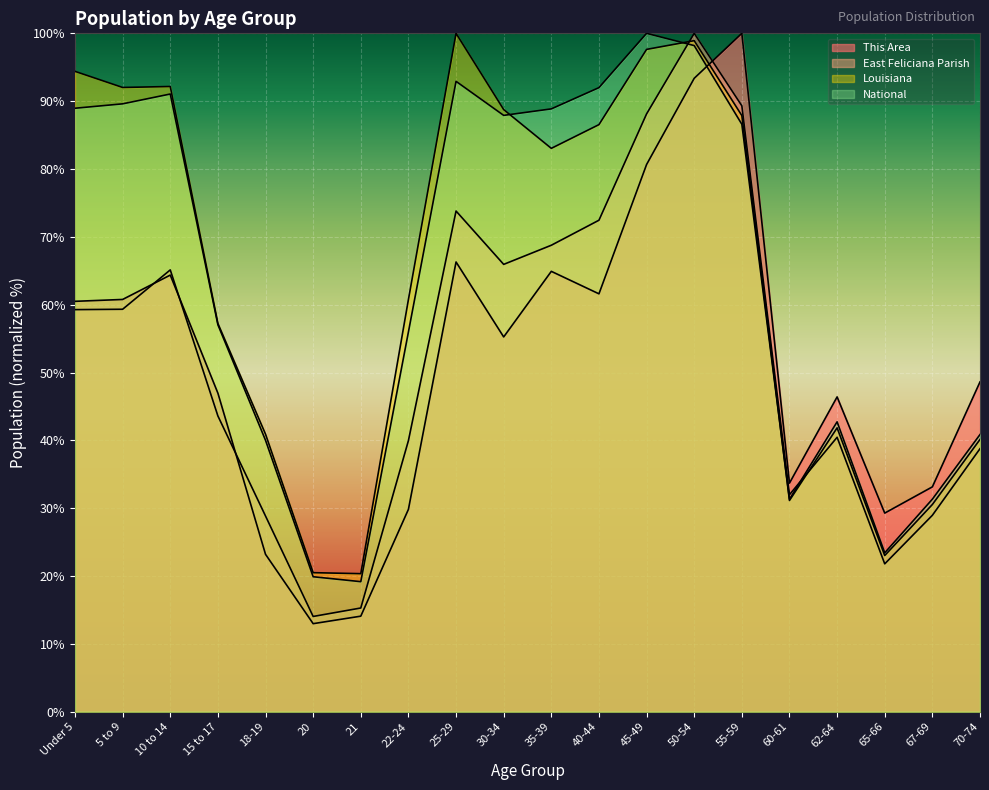

The value of National at 67-69 is 31.3. True or false?

True